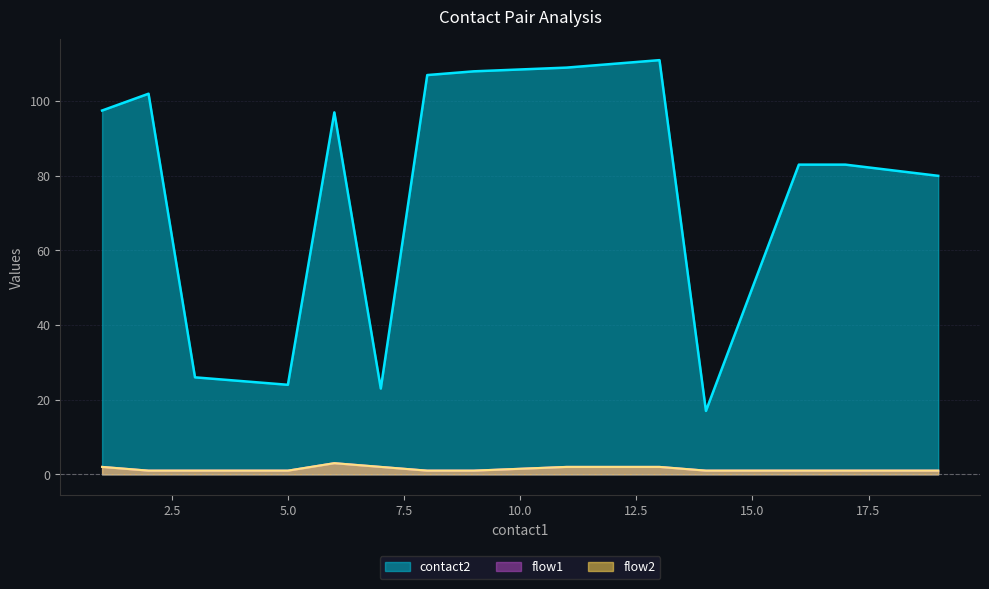

True or false: flow2 has a value of 1 at 4.

True